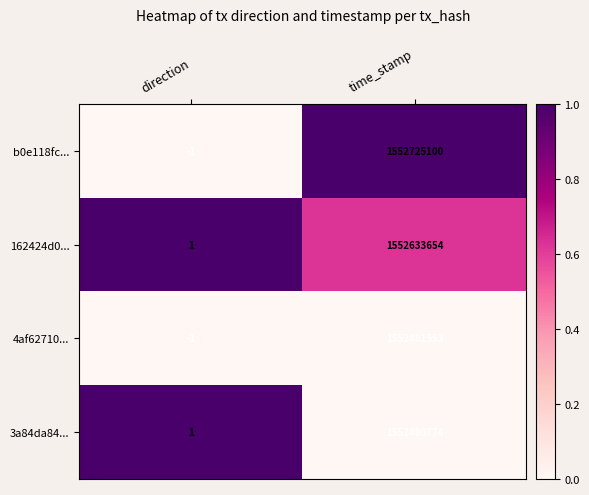

Rank the categories by 162424d0... value from highest to lowest.

time_stamp, direction